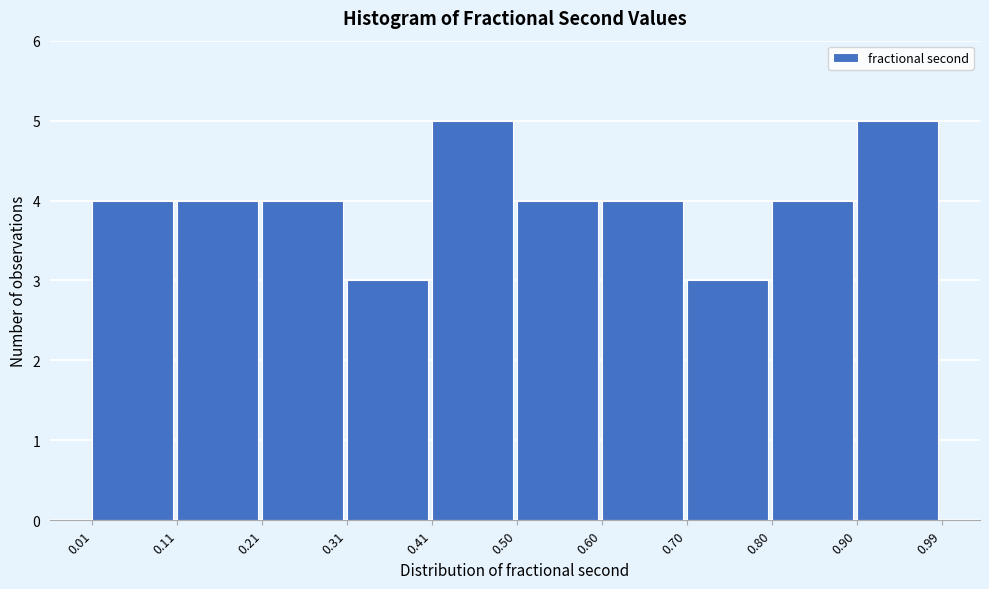

What is the height of the bar covering 0.90 to 0.99 on the x-axis? The values are not printed on the chart, so give them approximately, as read against the axis.

5